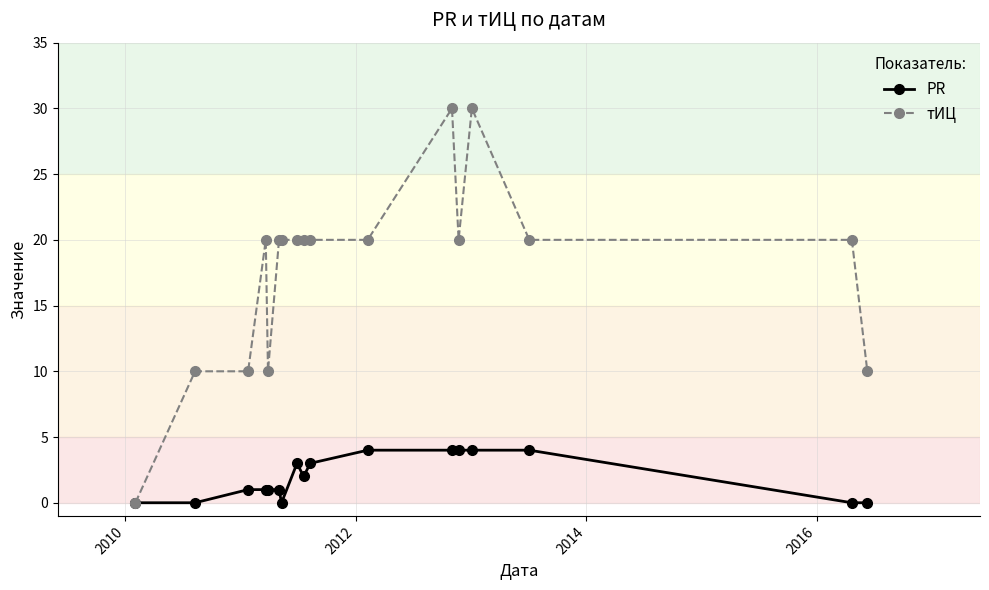

True or false: тИЦ has more than 0 interior local peaks.

True